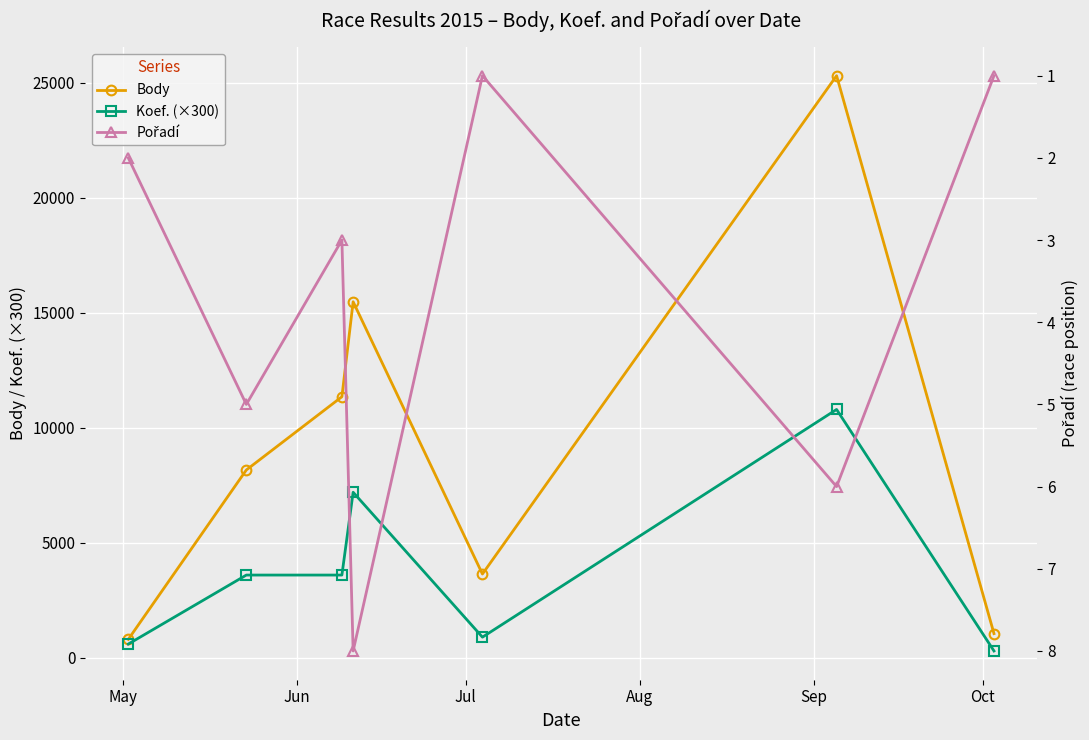

What is the value of the Body point at the 2nd from the left?

8169